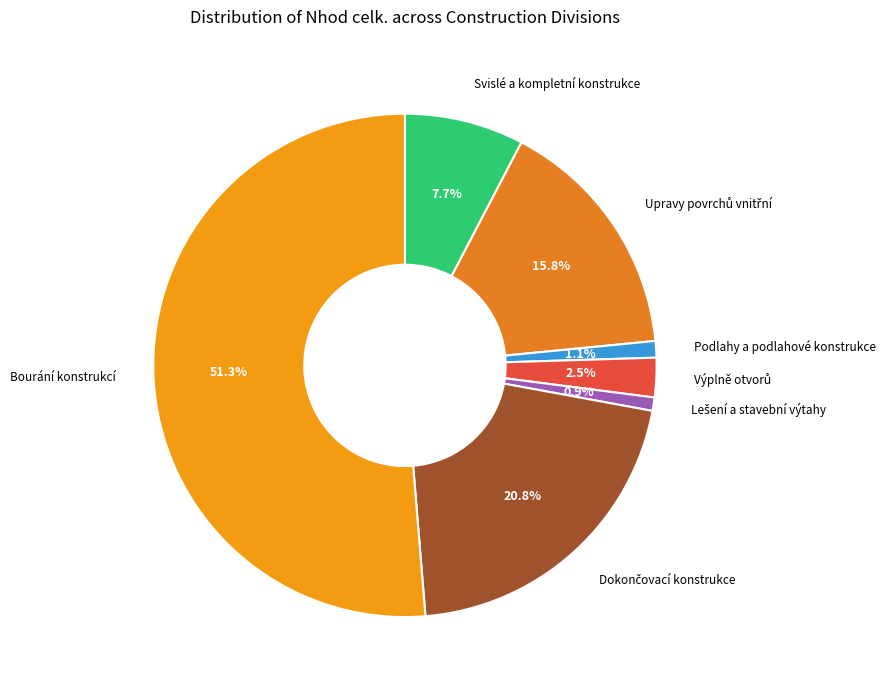

How many segments does this pie chart have?

7